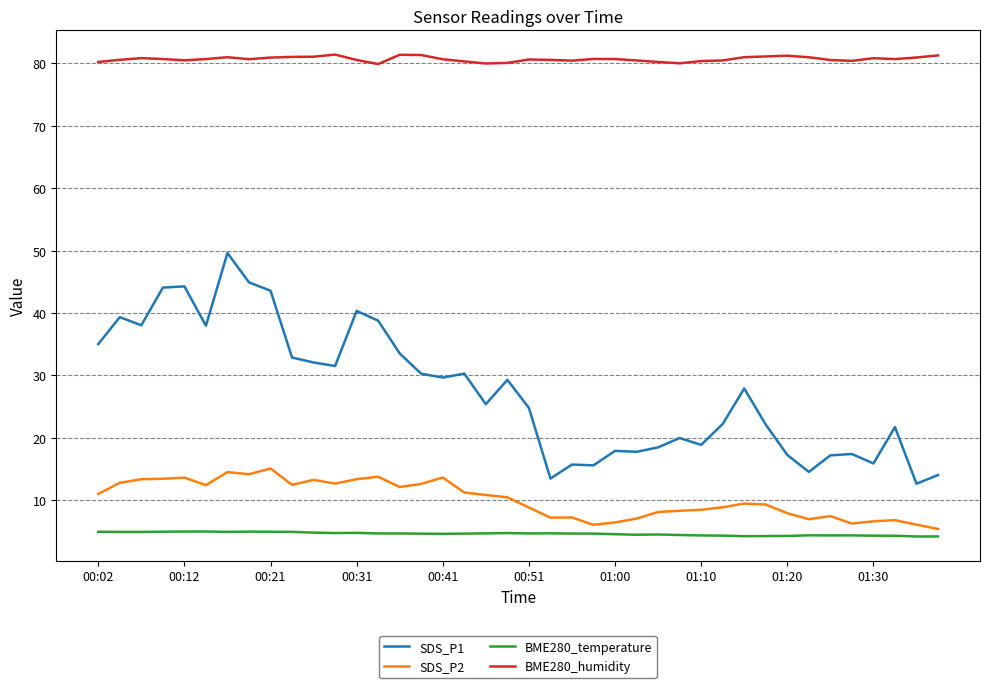

Which series has the largest total across all categories?

BME280_humidity